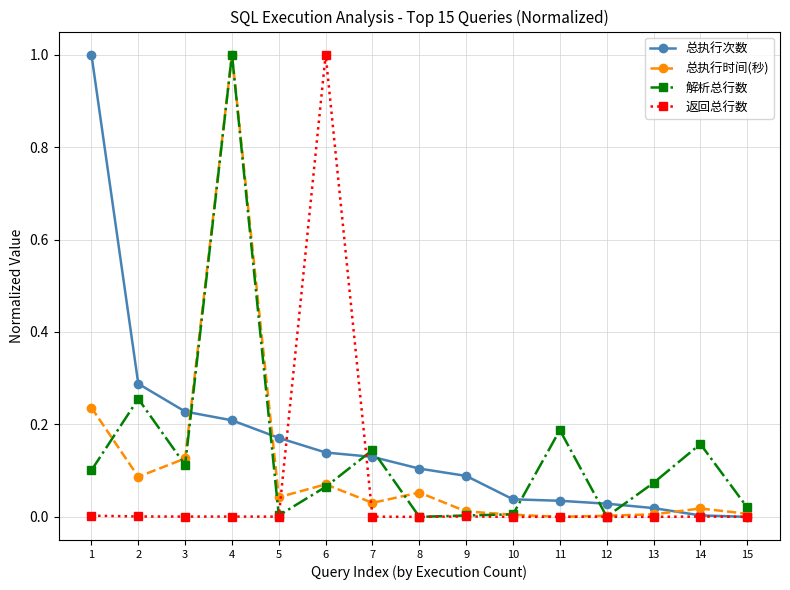

Does the chart have visible grid lines?

Yes